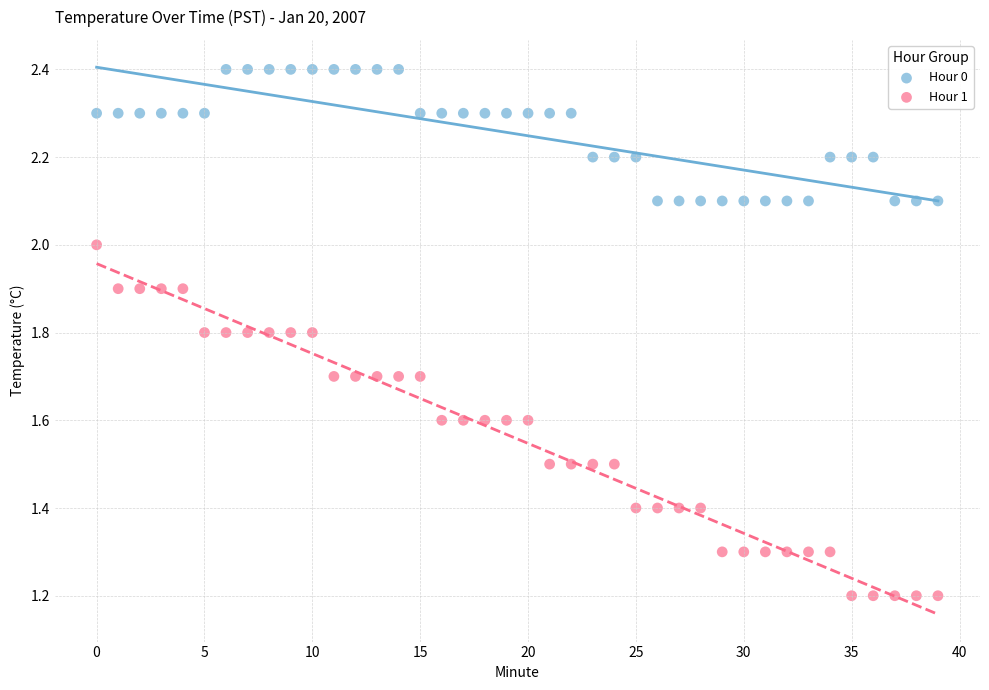

Which series has the widest spread of Y values?

Hour 1